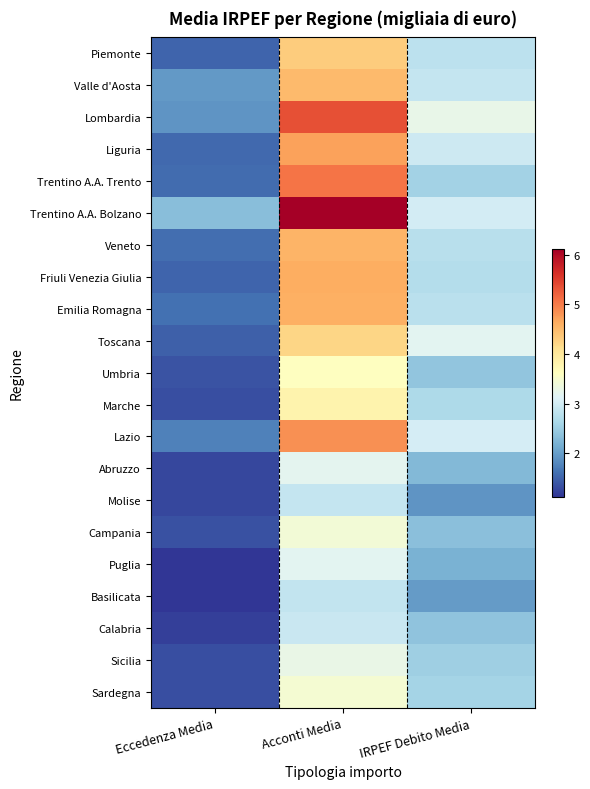

How many distinct data groups are displayed?

21